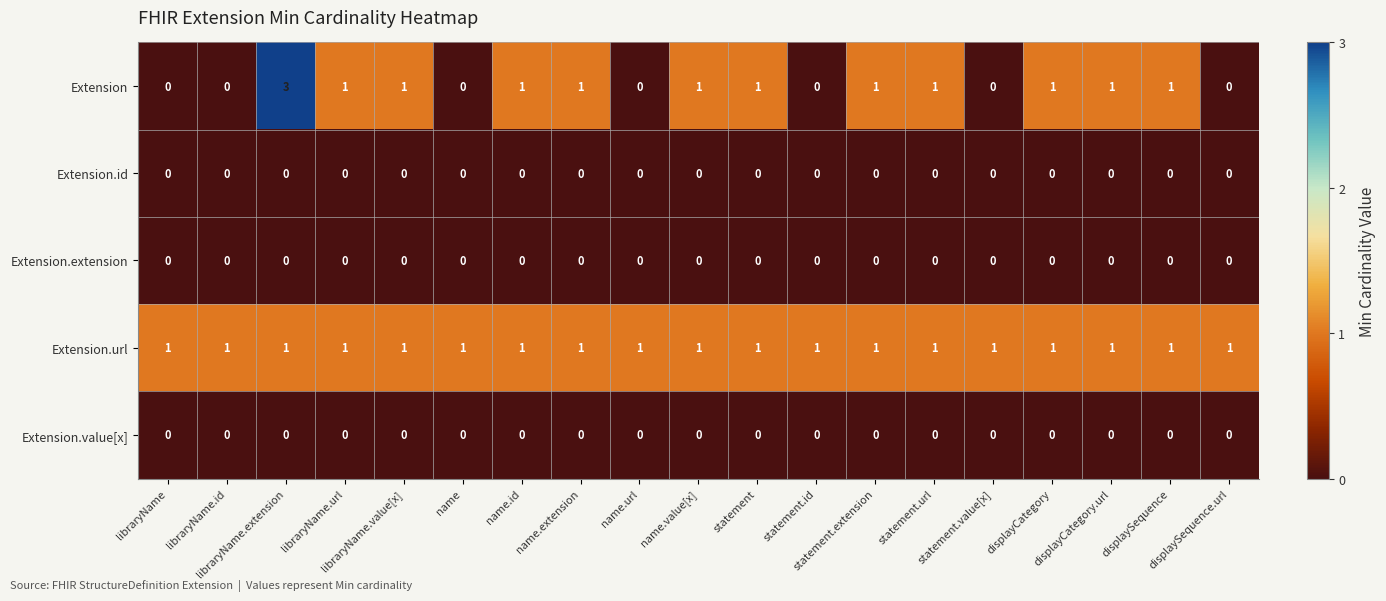

At how many categories does at least one series exceed 0?

19